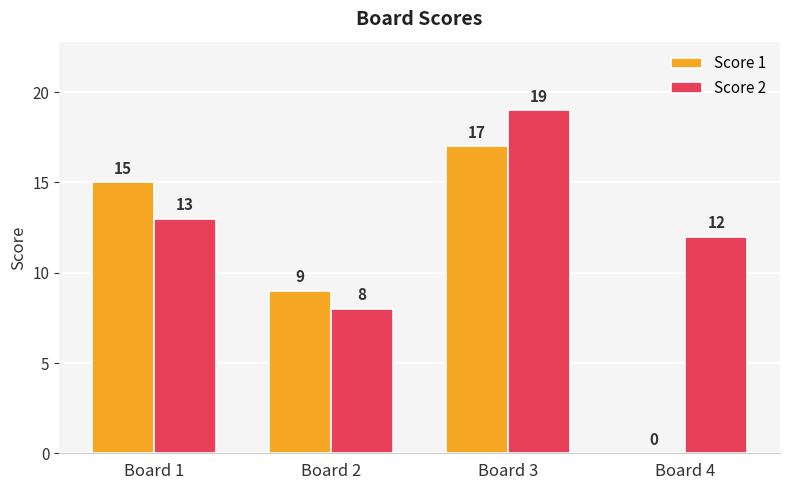

True or false: Score 2 has a value of 2 at Board 2.

False